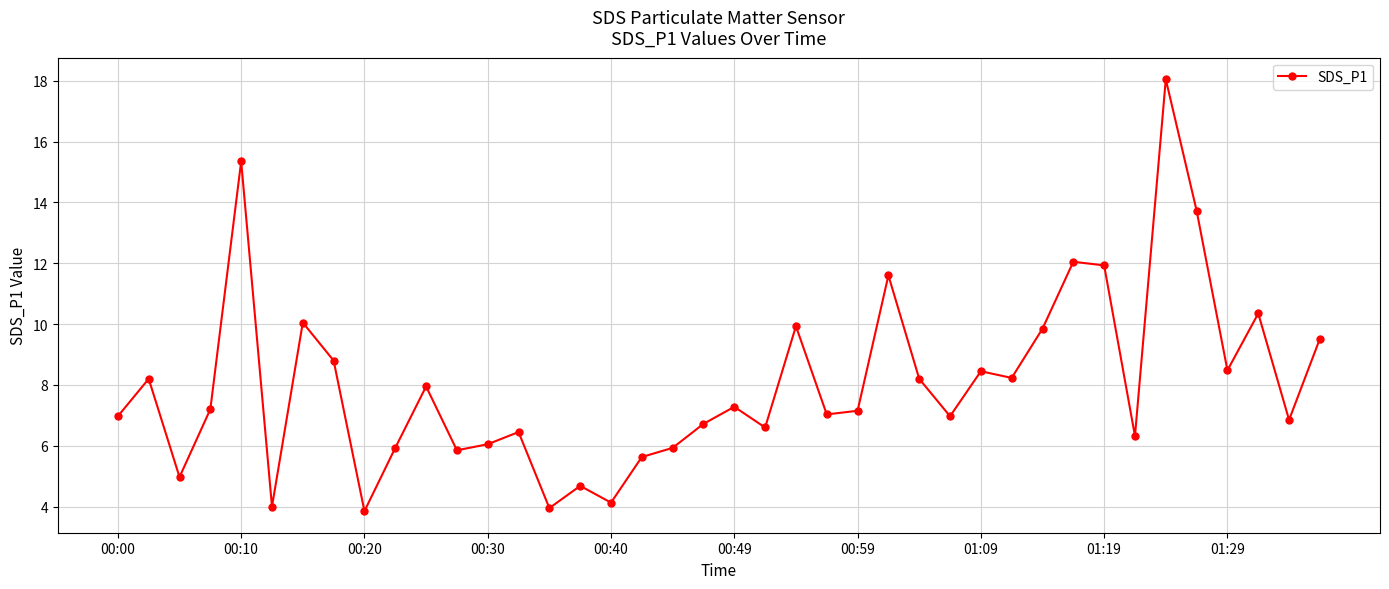

What is the sum of all values?

321.2